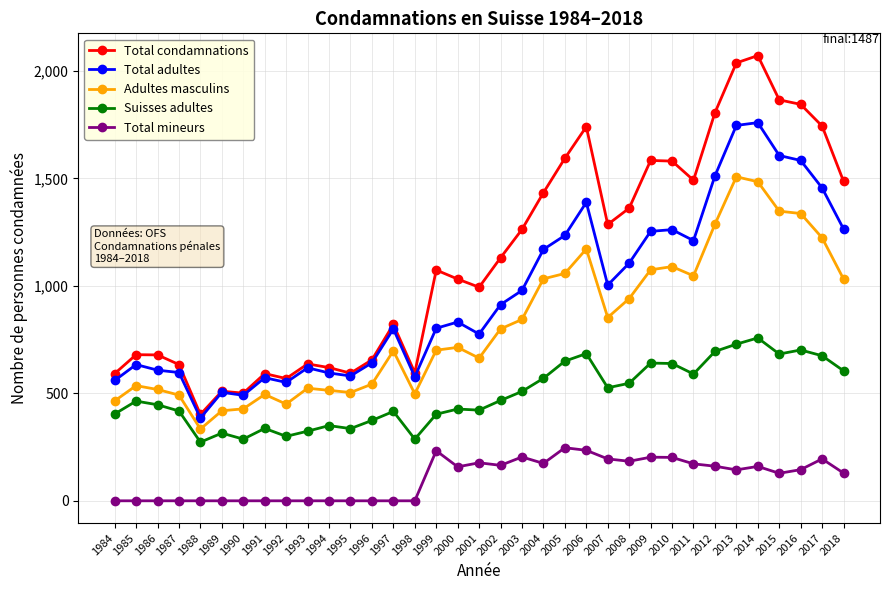

What is the greatest value displayed?

2072